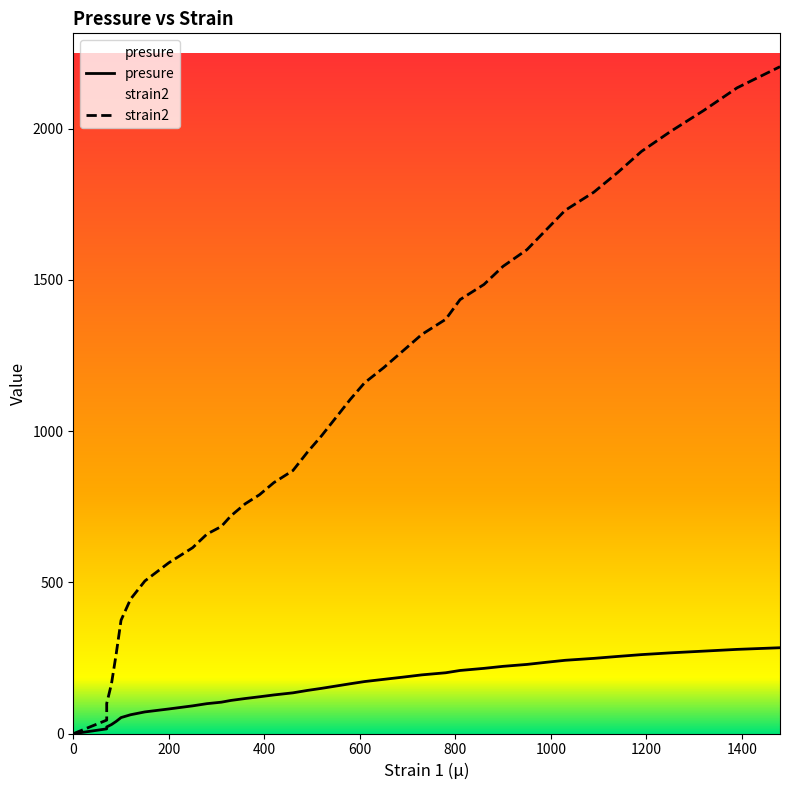

True or false: strain2 has a value of 1090.9 at 36.

False